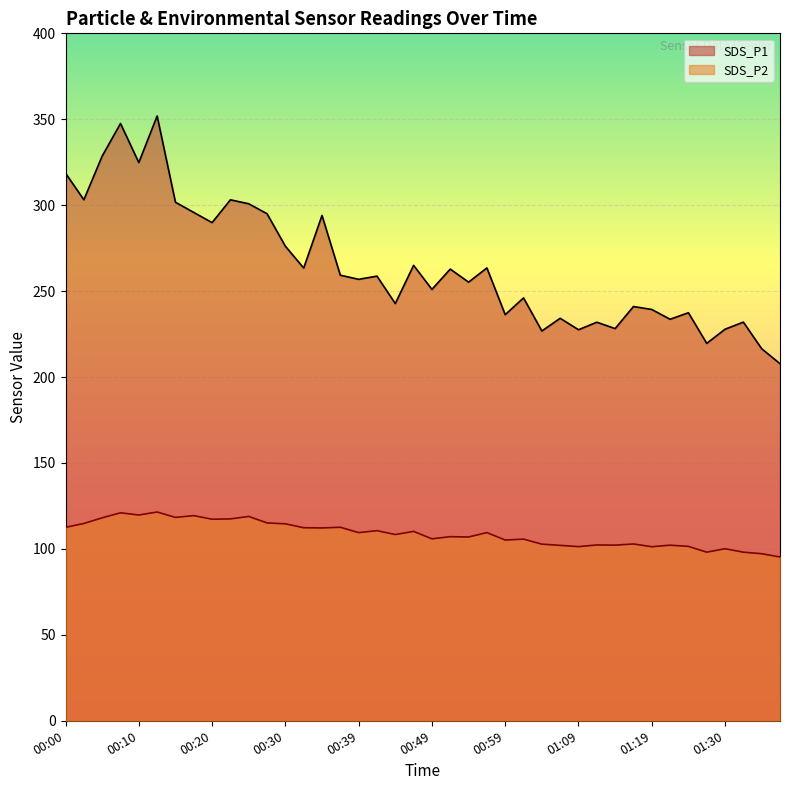

What is the value of the SDS_P2 point at the 7th from the left?

118.3